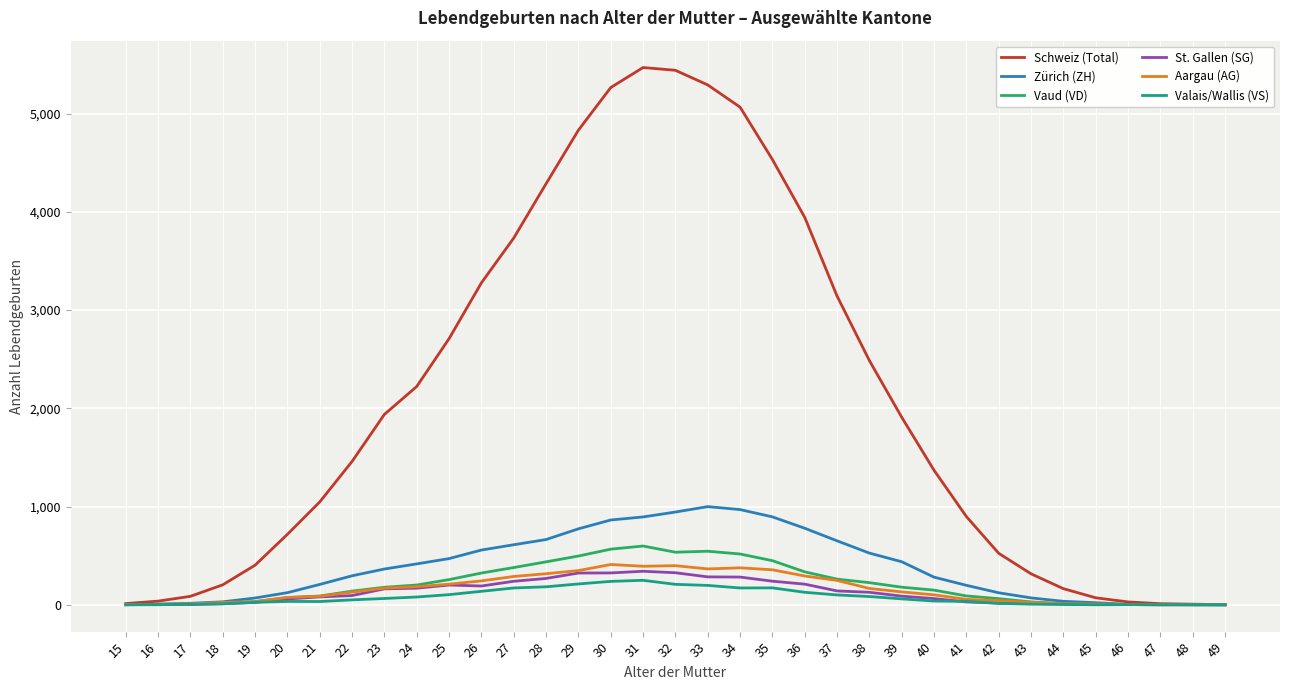

What is the sum of all Zürich (ZH) values?

13295